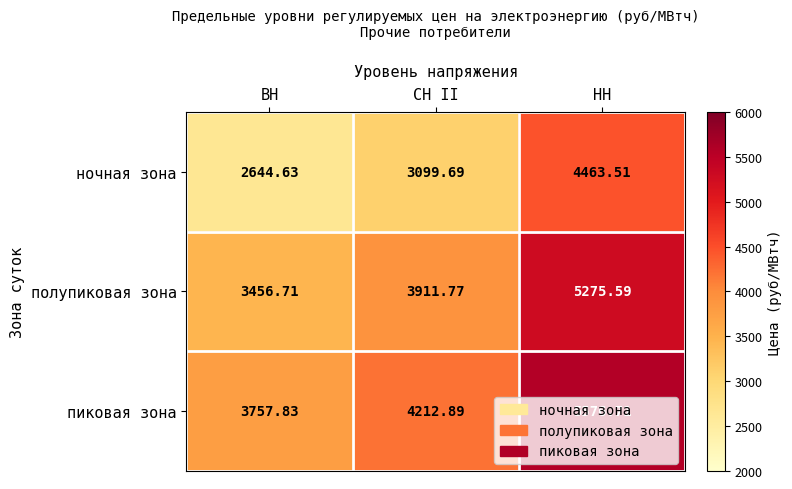

Which label corresponds to the smallest value in the chart?

ВН